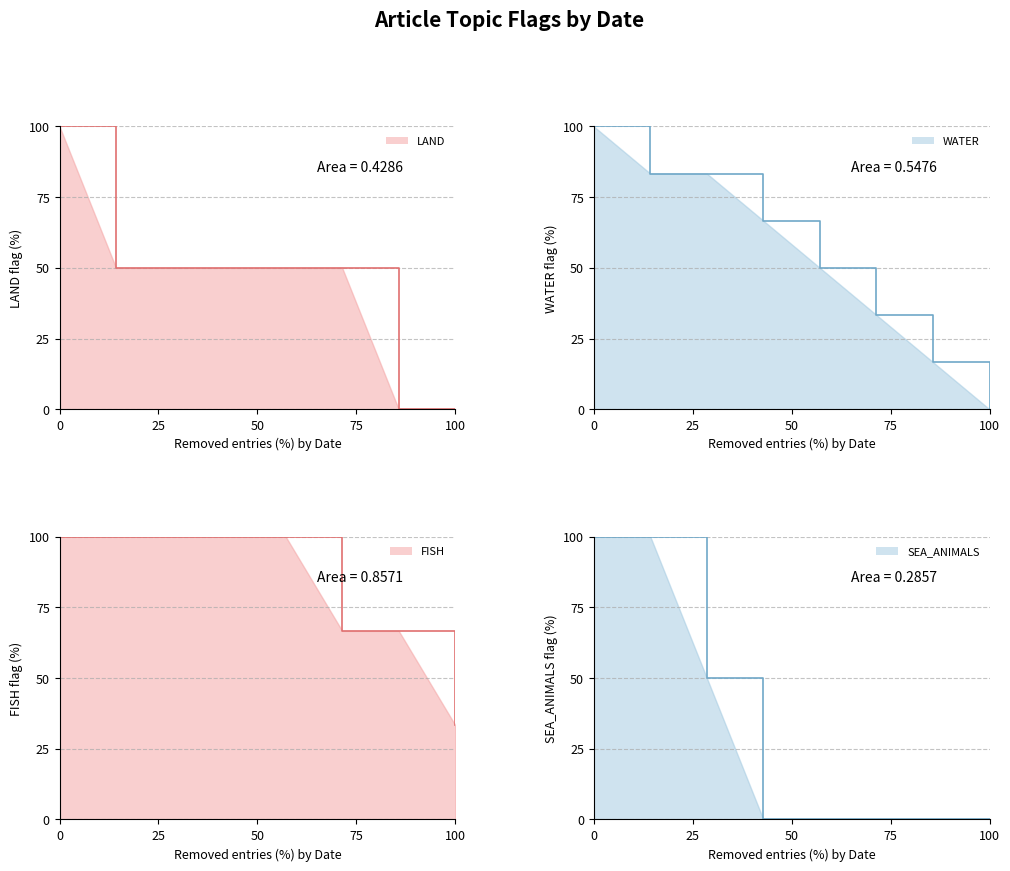

List the series in order of their overall mean, highest first.

FISH_line, WATER_line, LAND_line, SEA_ANIMALS_line